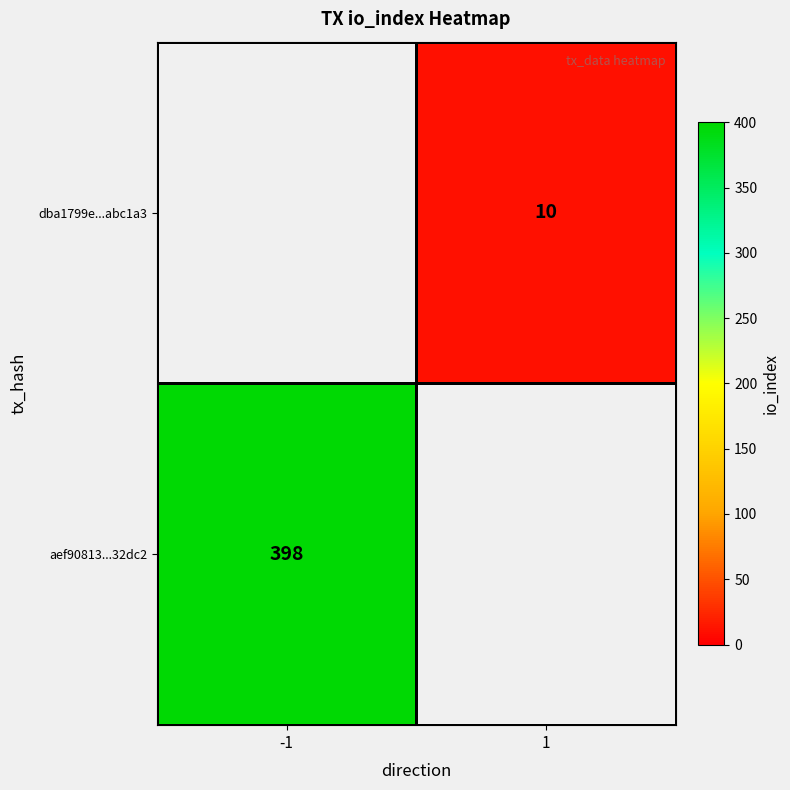

The value of aef90813...32dc2 at -1 is 149.5. True or false?

False